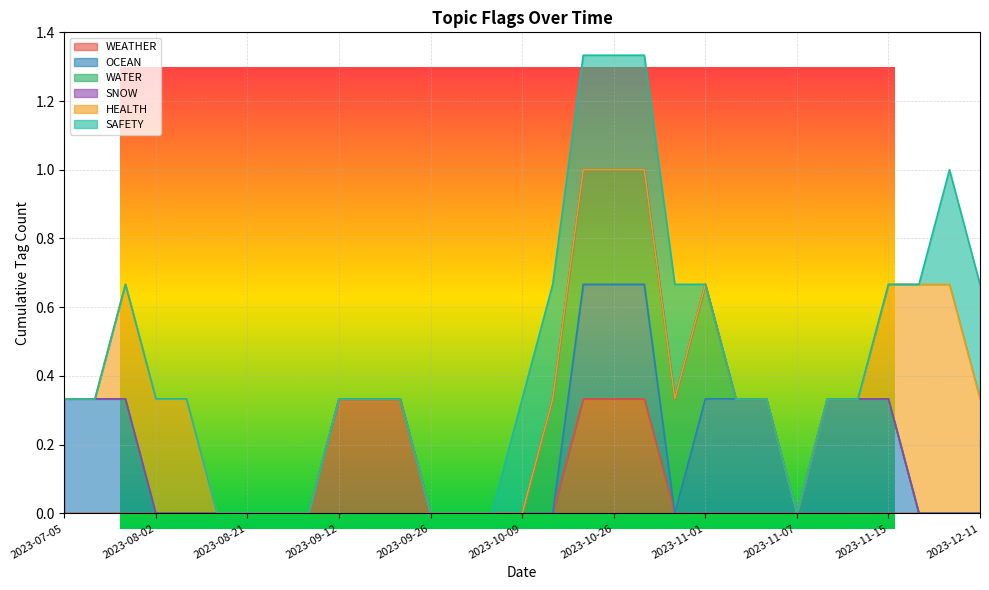

In WEATHER, how many points are higher than both neighbors (excluding endpoints)?

2